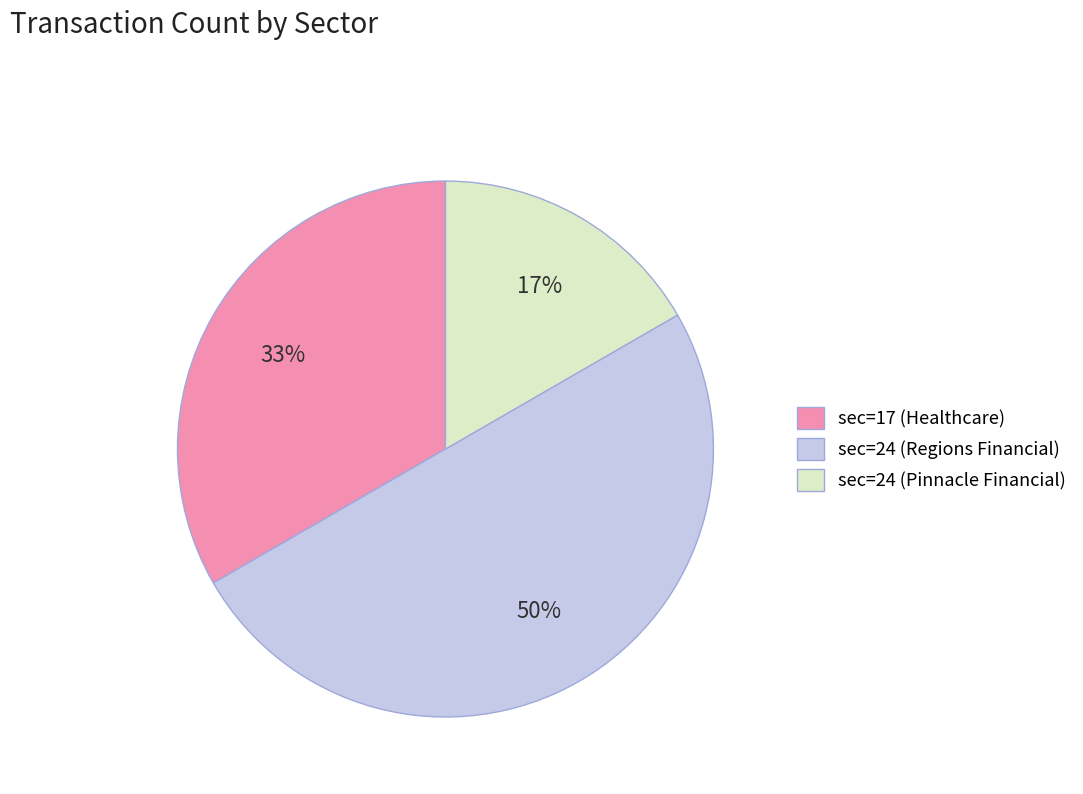

Which category has the biggest portion of the pie?

sec=24 (Regions Financial)